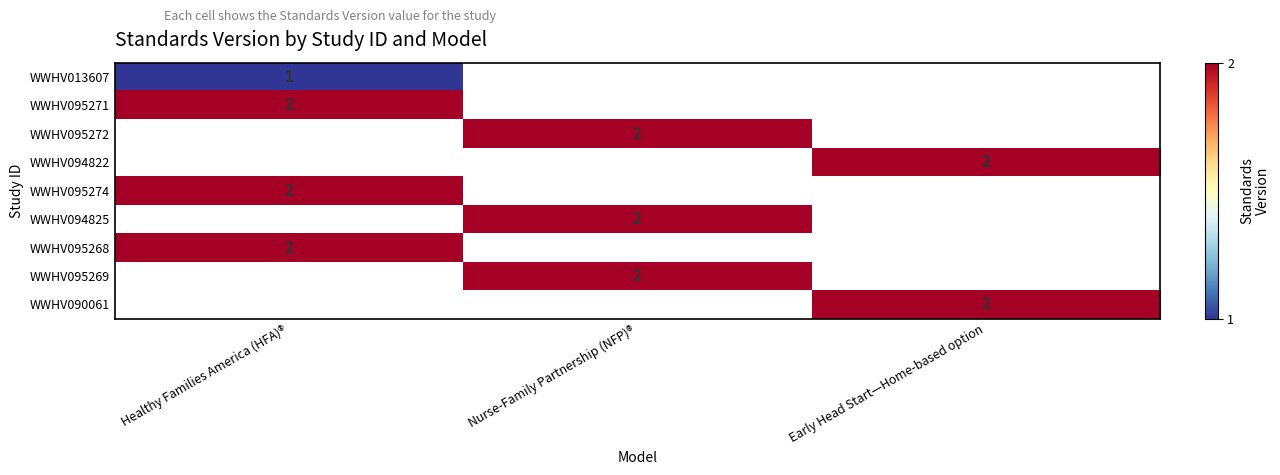

How many distinct data groups are displayed?

9